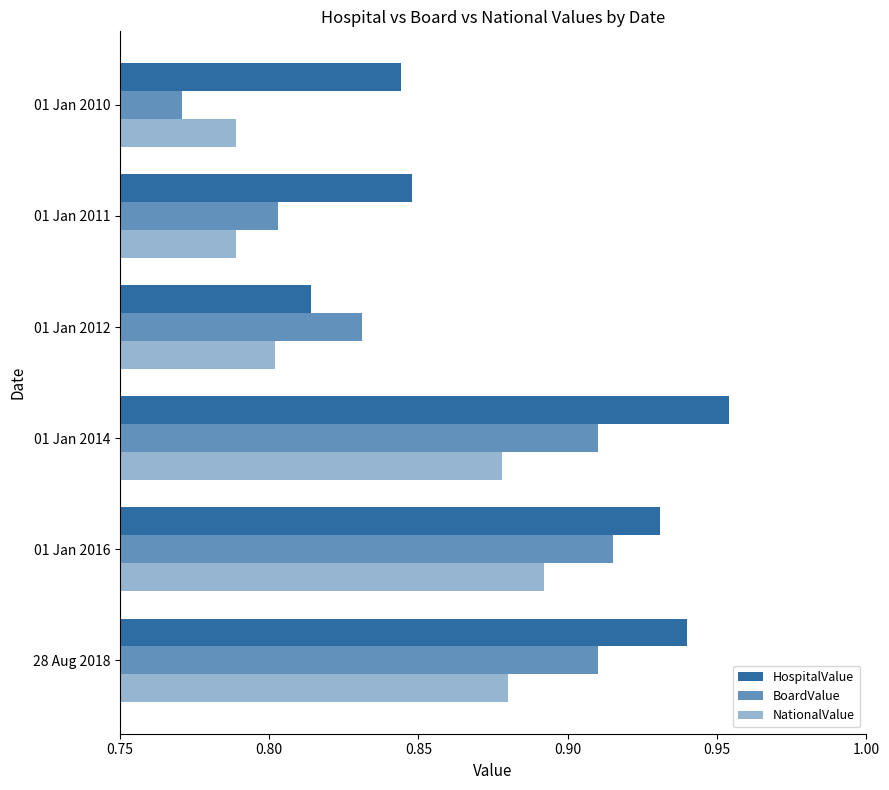

What is the difference between the maximum and minimum values in the BoardValue series?

0.1